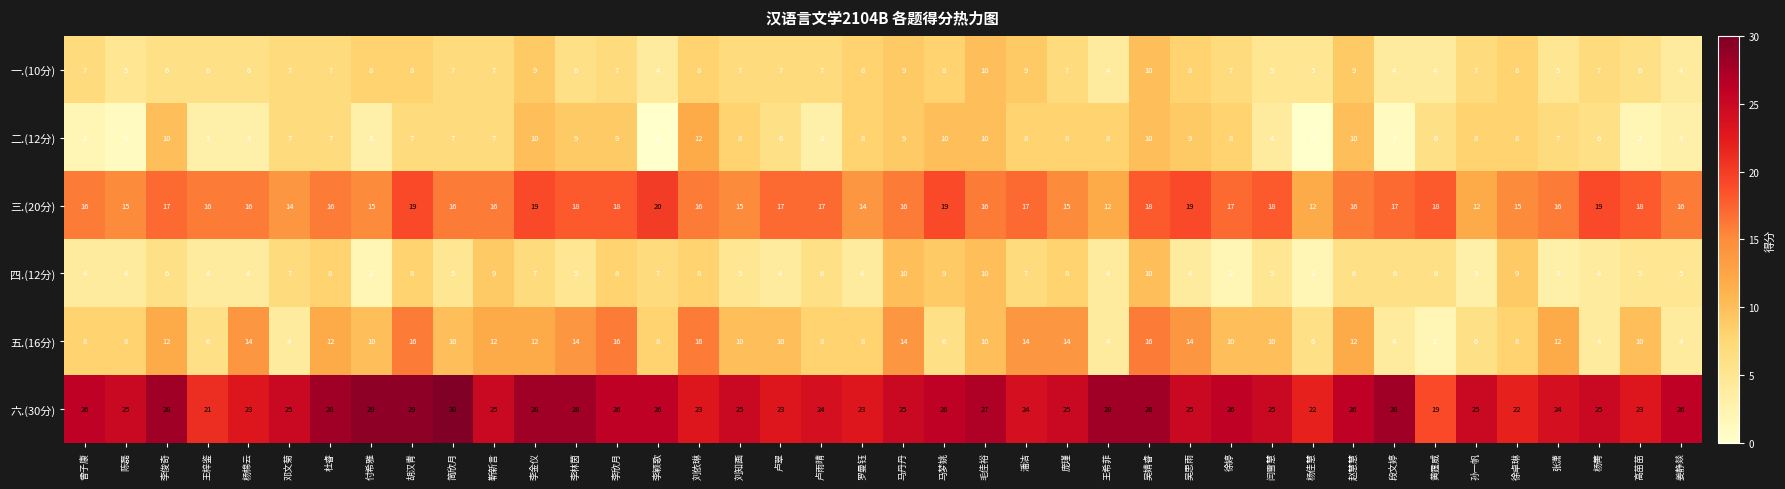

True or false: 五.(16分) has a value of 4 at 邓文菊.

True